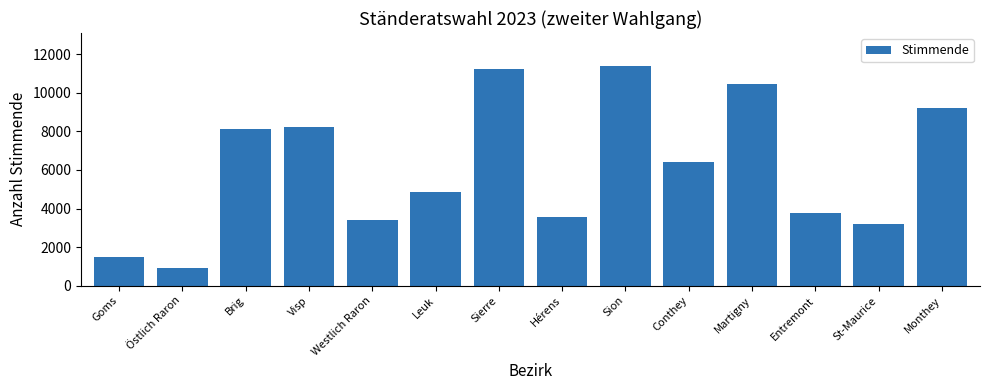

How many values are below 6437?

7